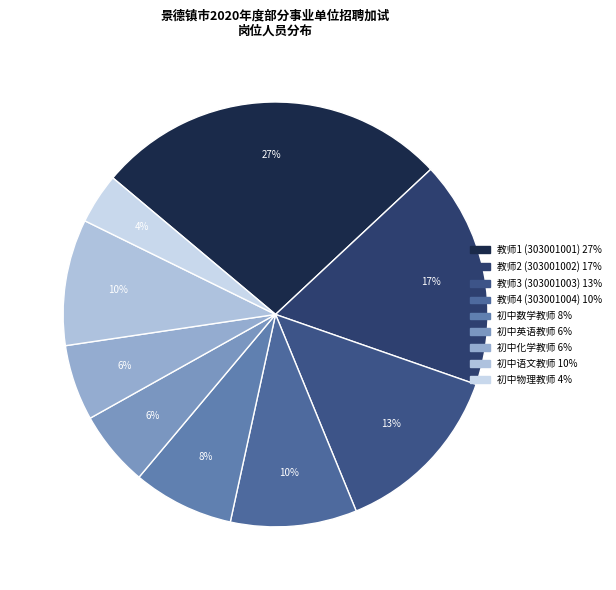

How many segments does this pie chart have?

9